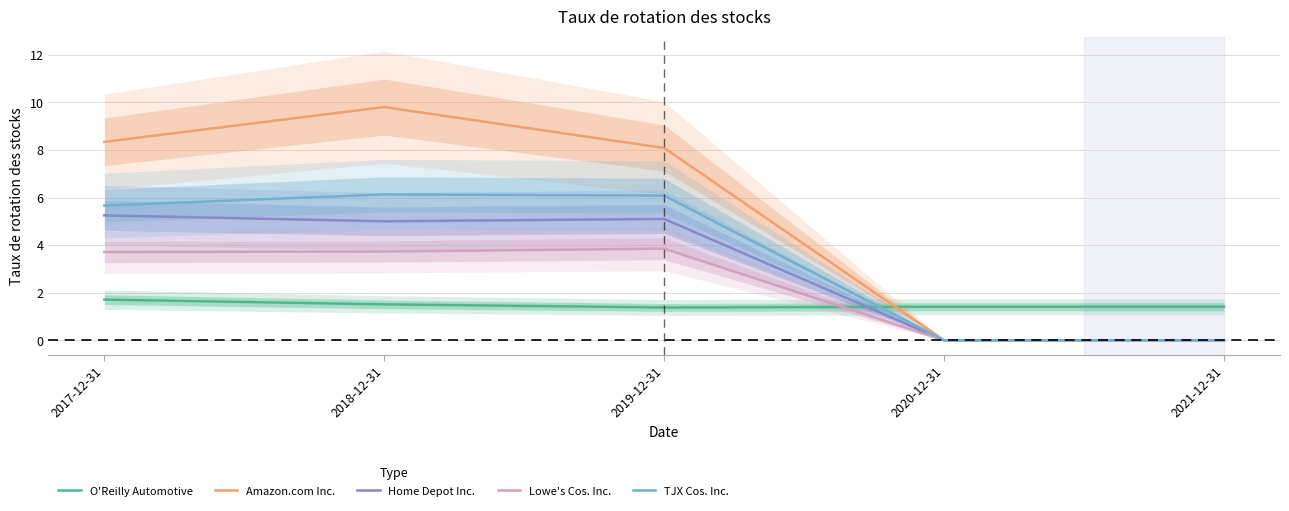

The Amazon.com Inc. series shows 9.8 at 2018-12-31. True or false?

True